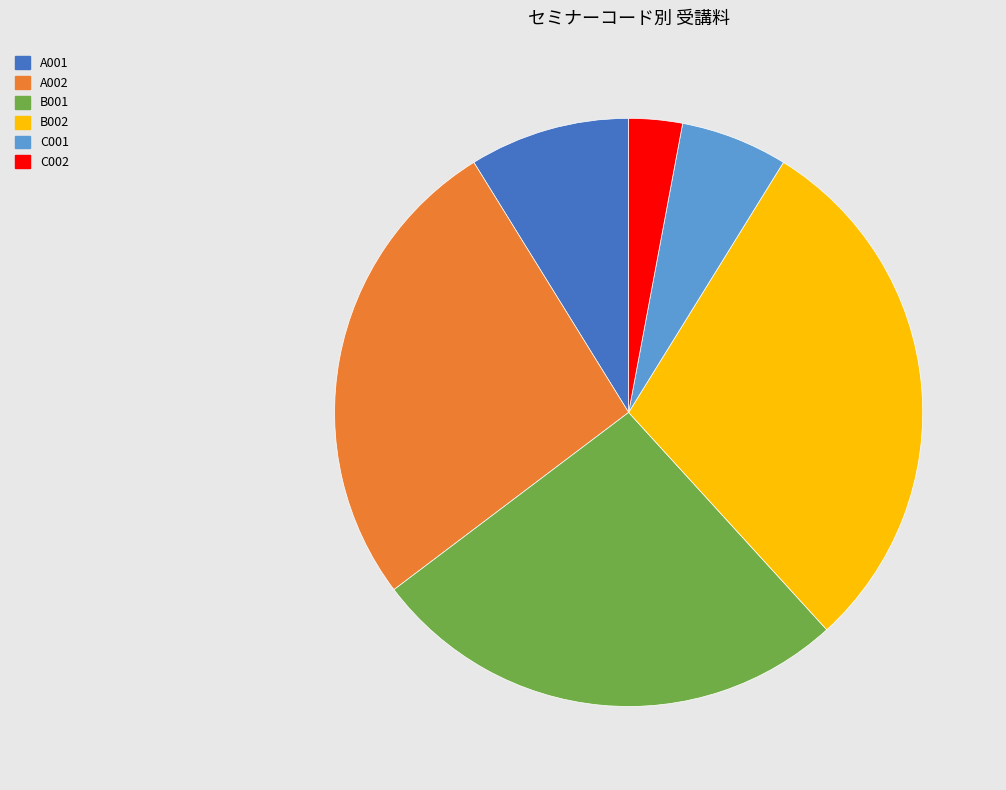

True or false: A002 accounts for 26% of the total.

True